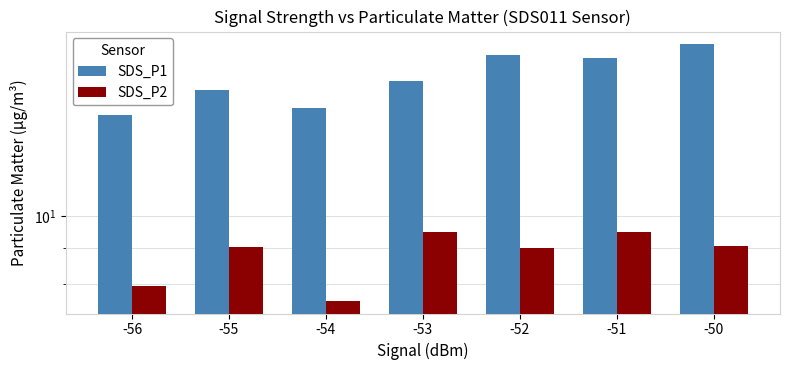

Which category has the lowest value in the SDS_P1 series?

-56